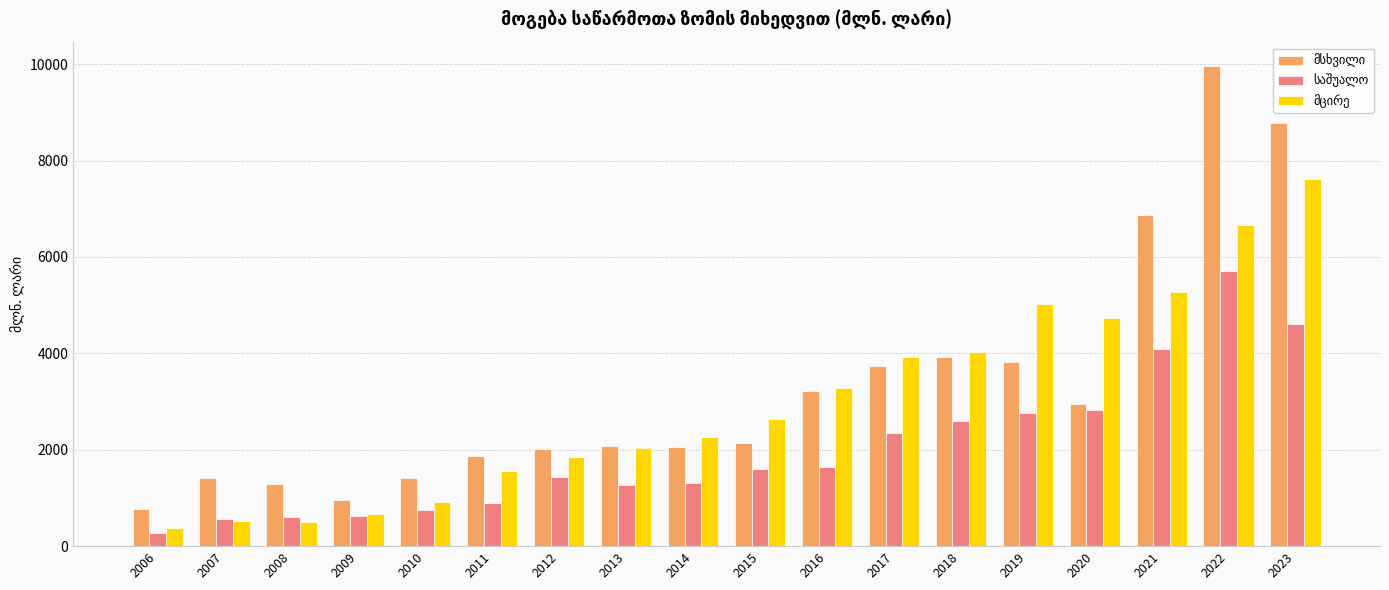

How many bars are there in total?

54